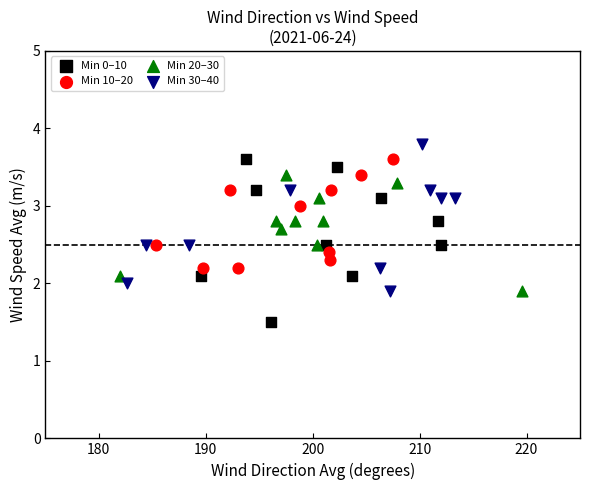

Which series contains the highest Y value?

Min 30–40